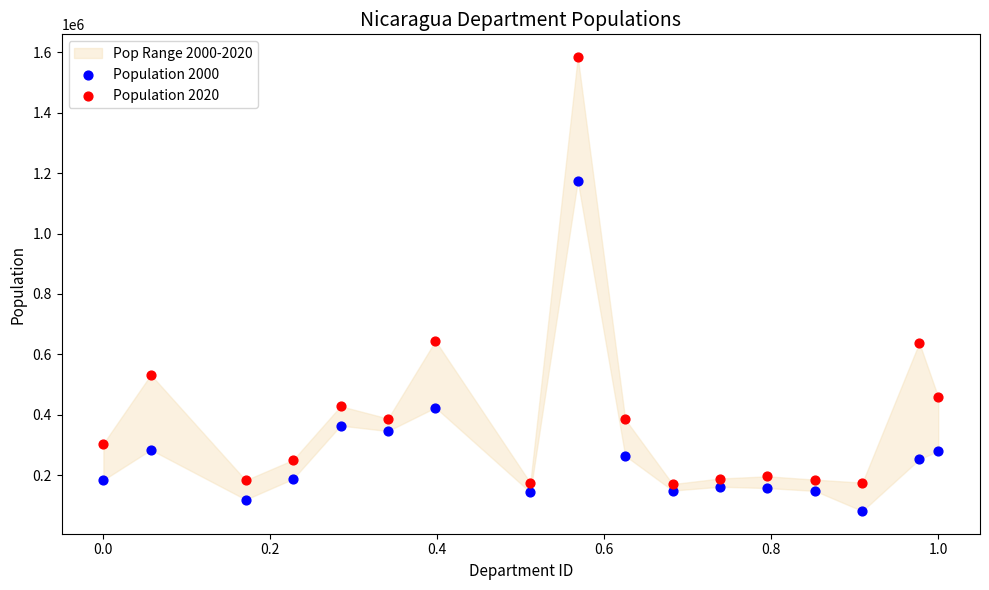

Across all data points, what is the range of X values (max minus min)?

1.0